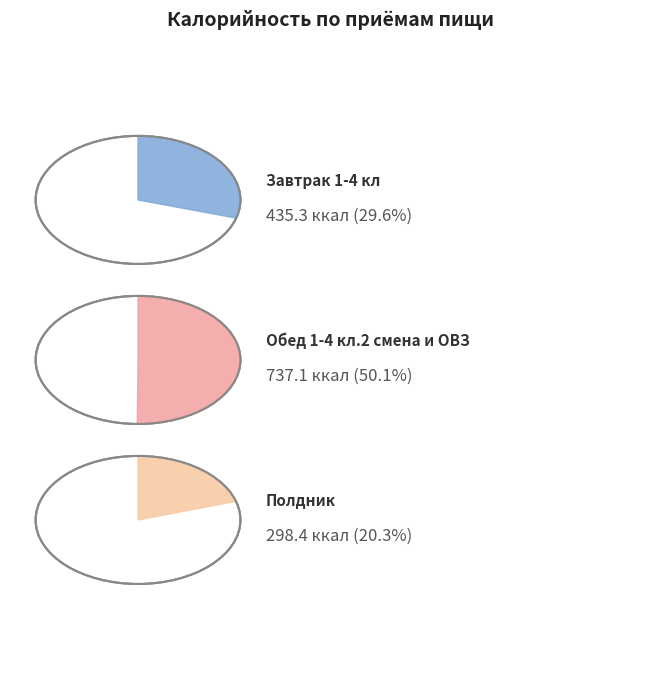

Is it true that Обед 1-4 кл.2 смена и ОВЗ is 57% of the pie?

False